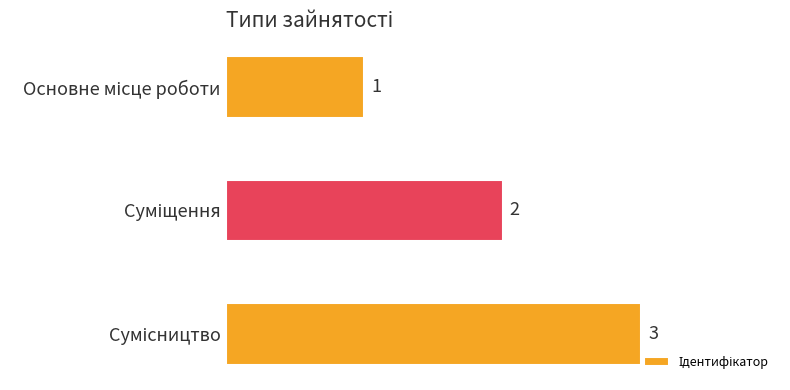

Count the number of data series in this chart.

1